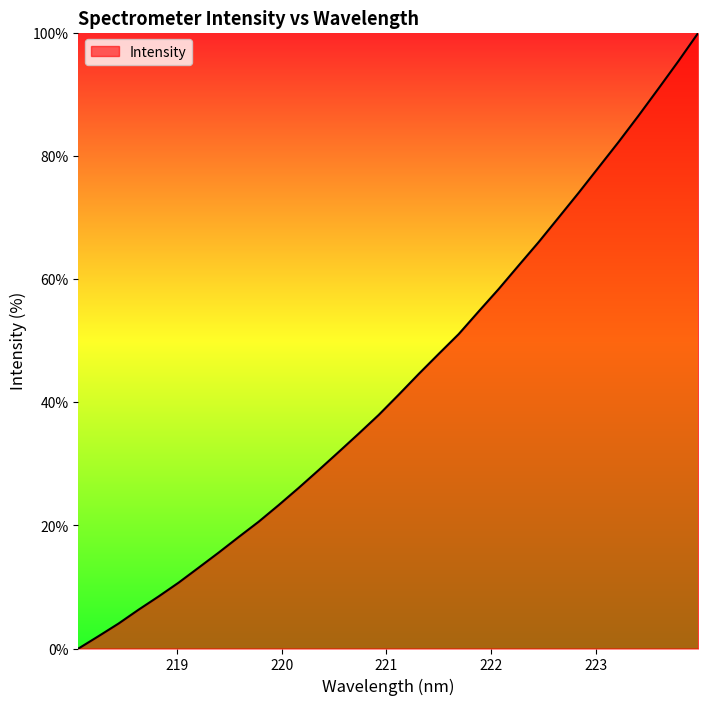

What is the greatest value displayed?

100.0